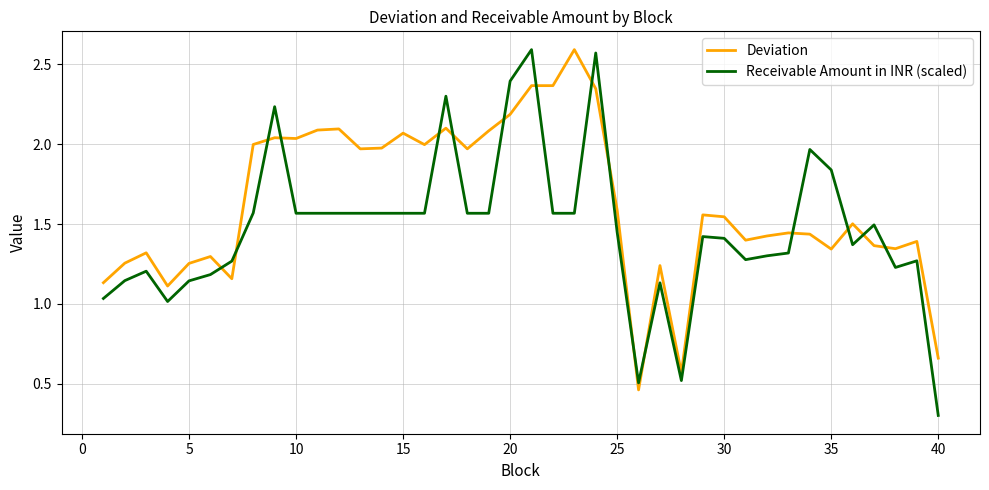

True or false: Receivable Amount in INR (scaled) and Deviation intersect in this chart.

True